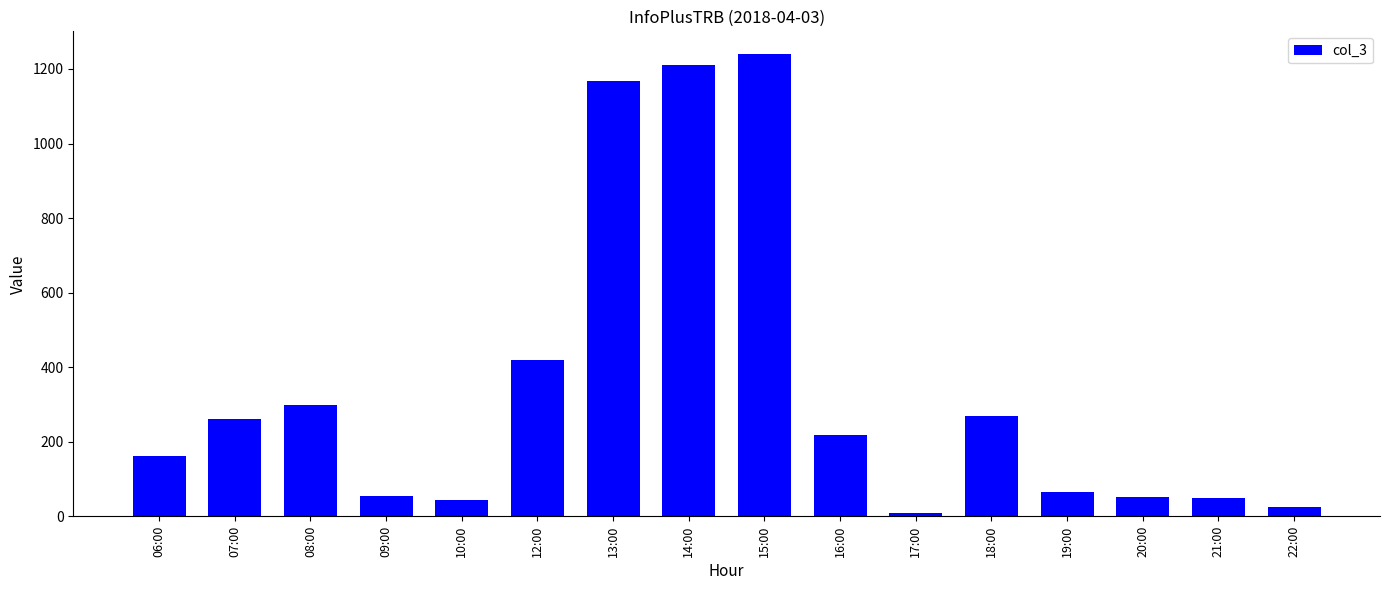

What is the sum of all values?

5541